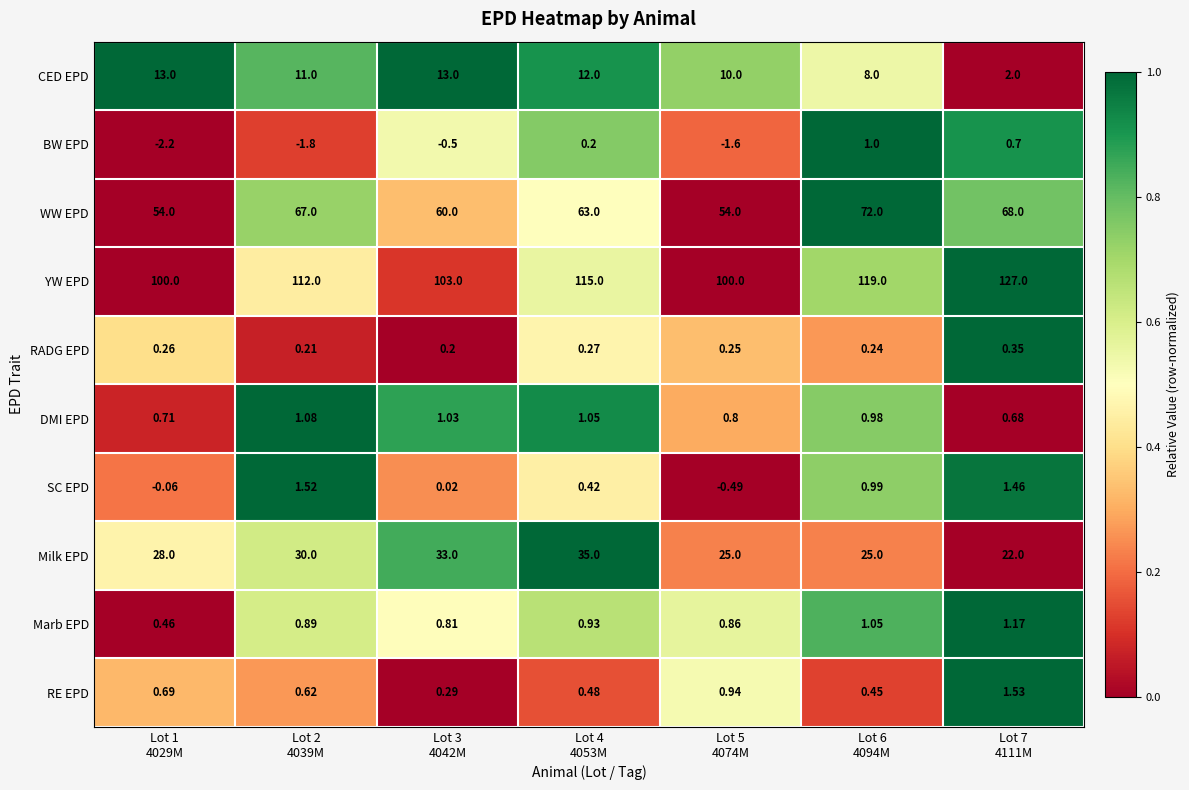

Which series has the largest range (max minus min)?

YW EPD